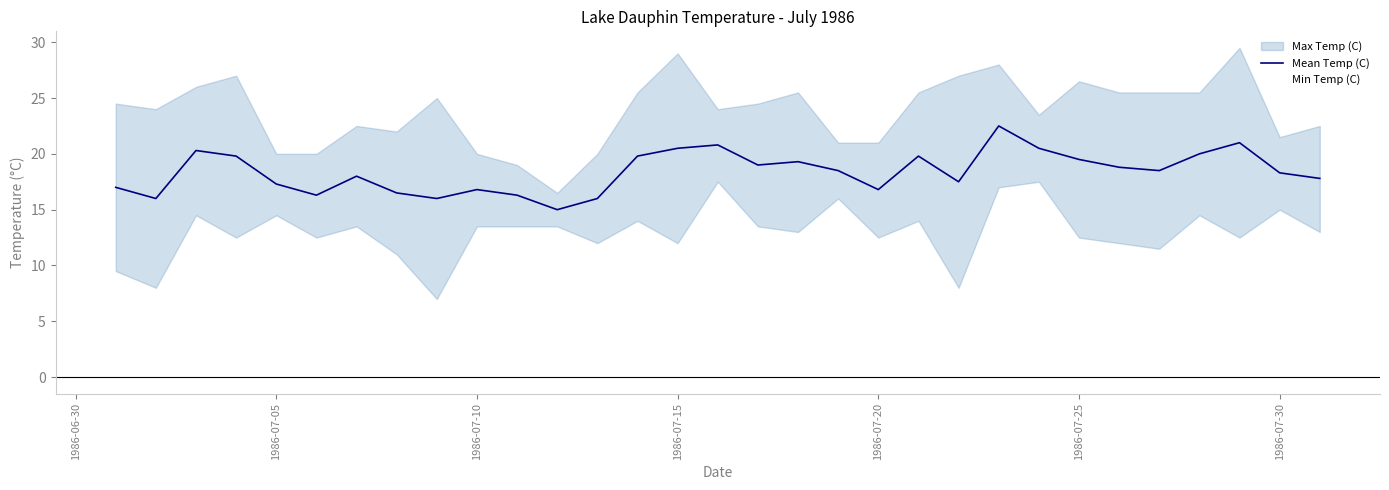

How many points are lower than both their immediate neighbors (excluding endpoints)?

8